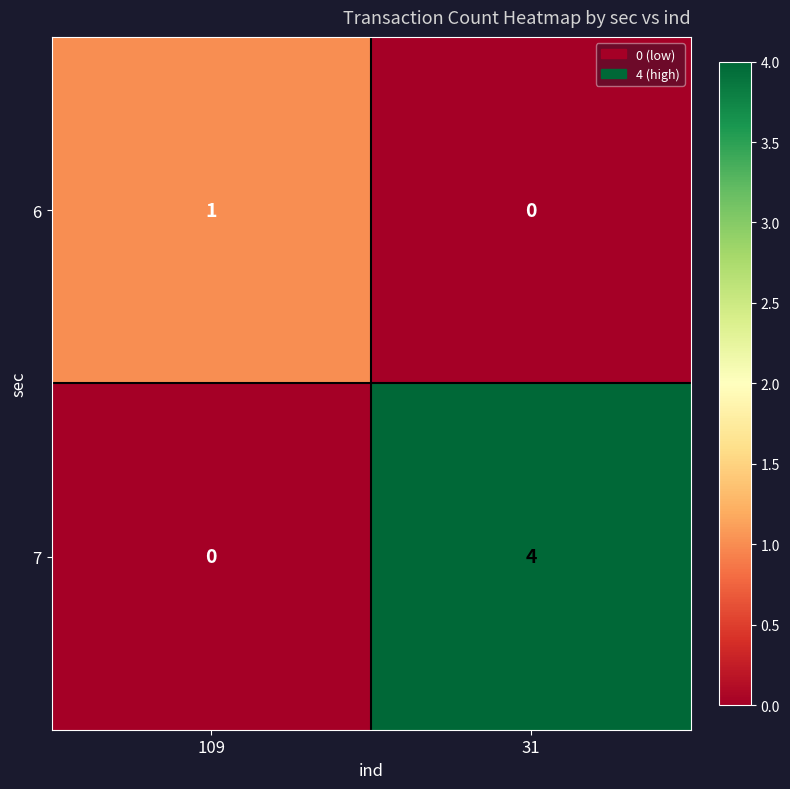

Which series has the largest total across all categories?

7